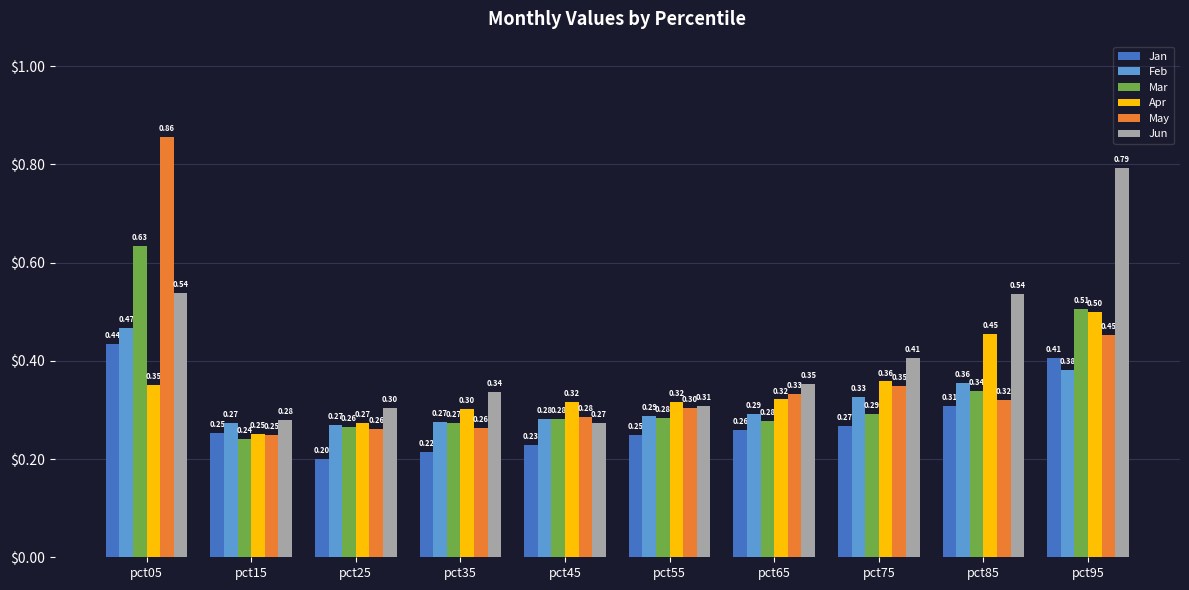

What is the approximate value of Feb at pct65?

0.3